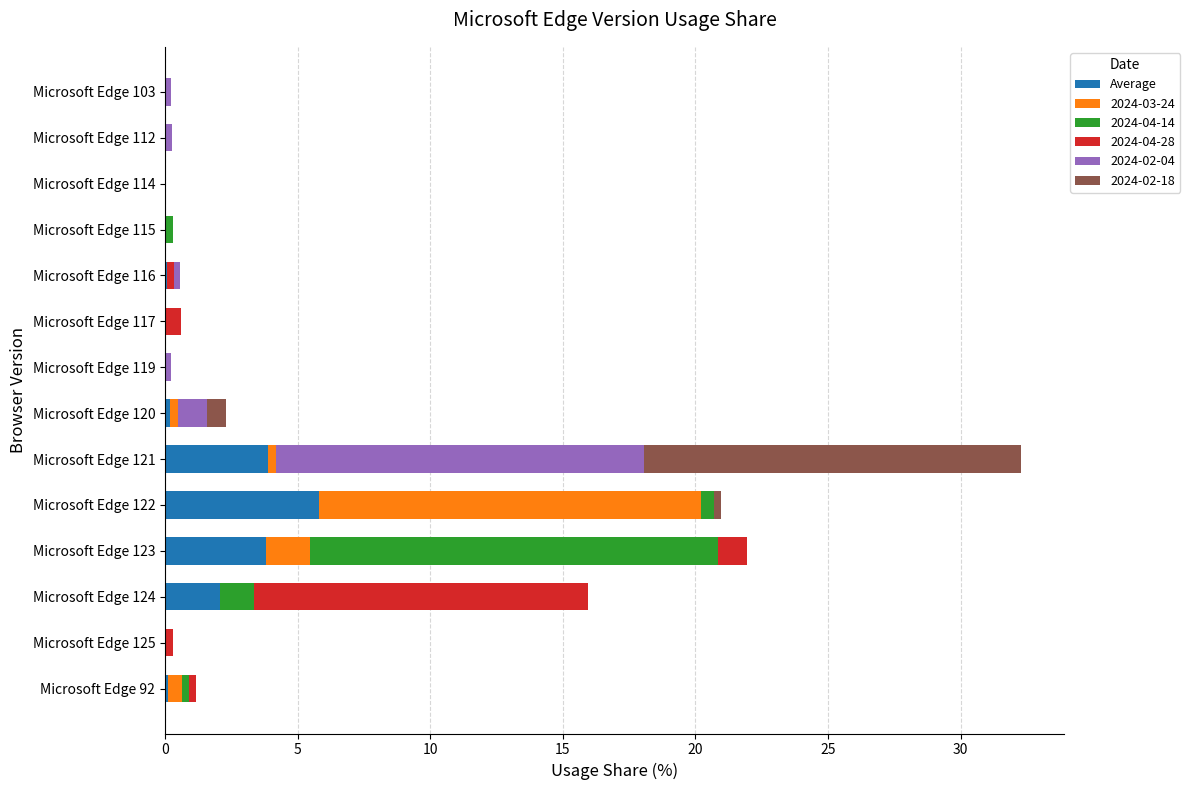

At which category is the sum across all series the highest?

Microsoft Edge 121